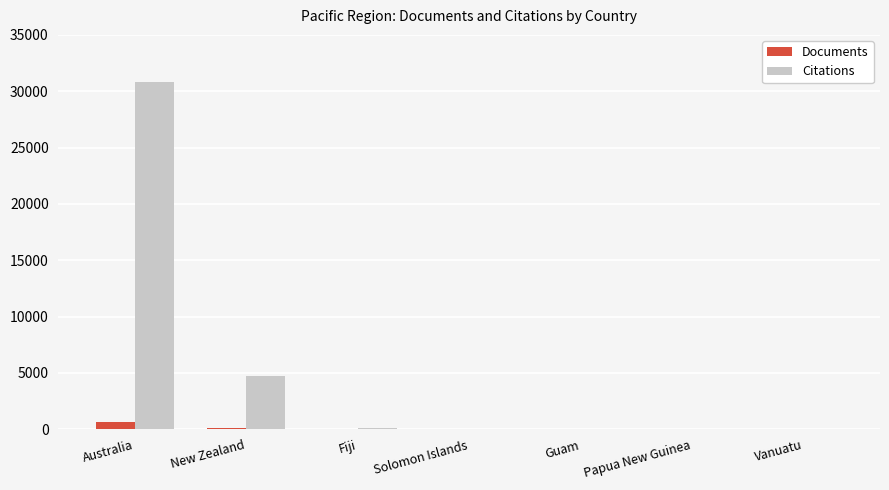

Is it true that Citations equals 42408 at Australia?

False